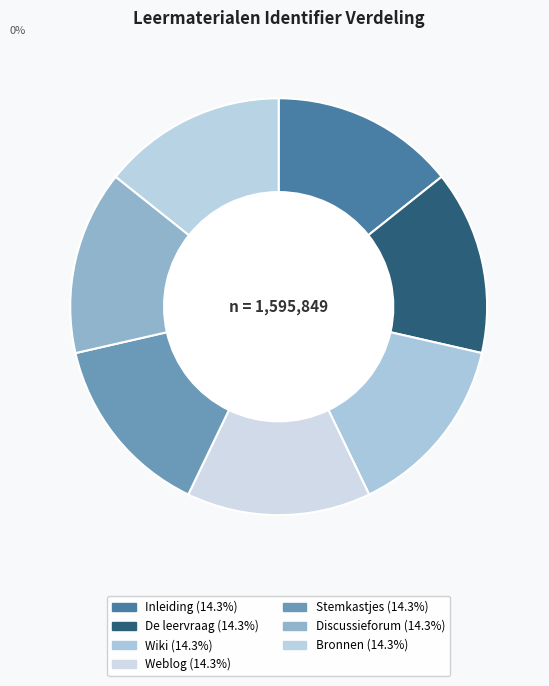

How many segments does this pie chart have?

7